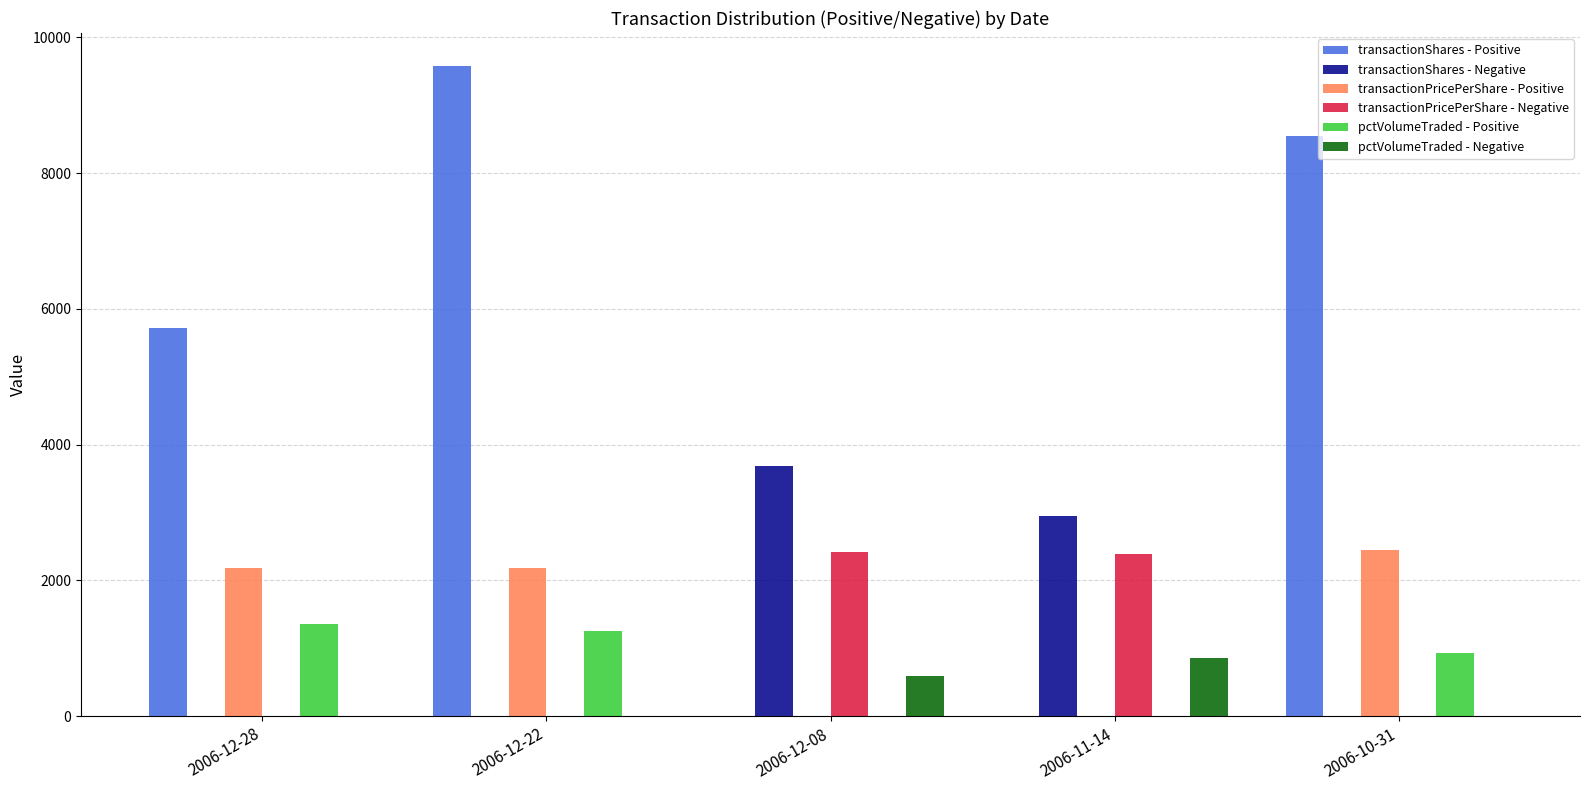

Are the bars horizontal?

No